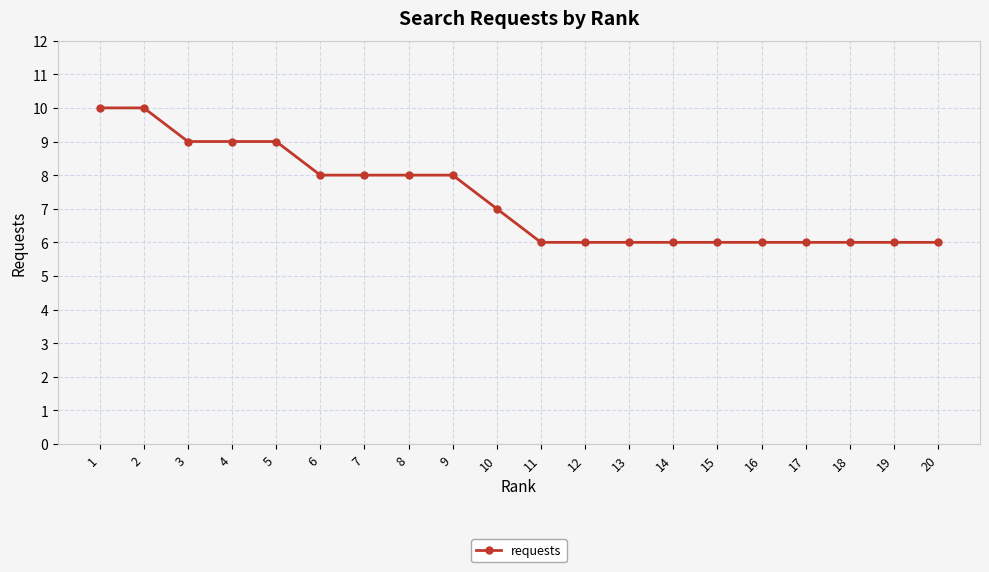

What is the minimum value shown in the chart?

6